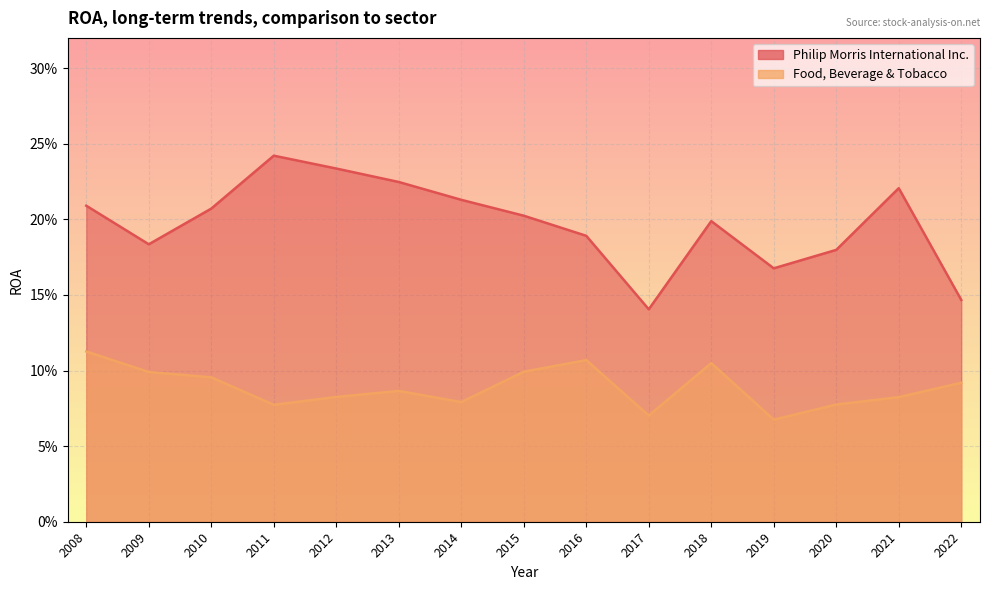

Which series changed the most between 2020 and 2015?

Philip Morris International Inc.